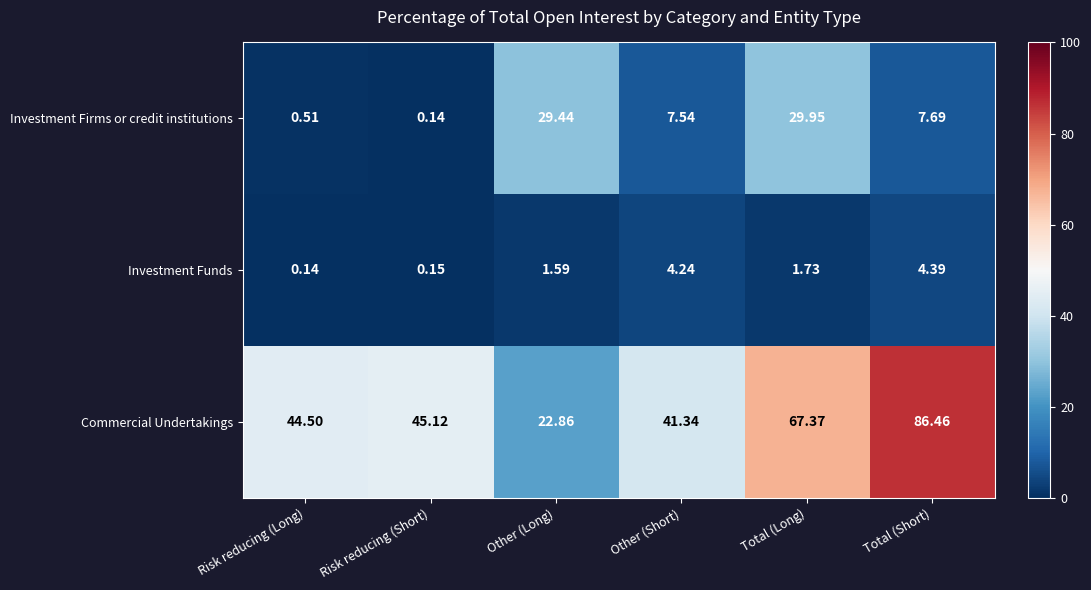

How many data points does each series have?

6